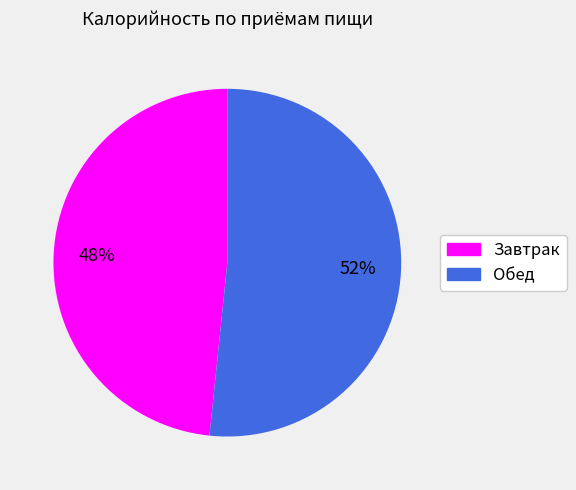

To the nearest percent, what is the average slice percentage?

50%